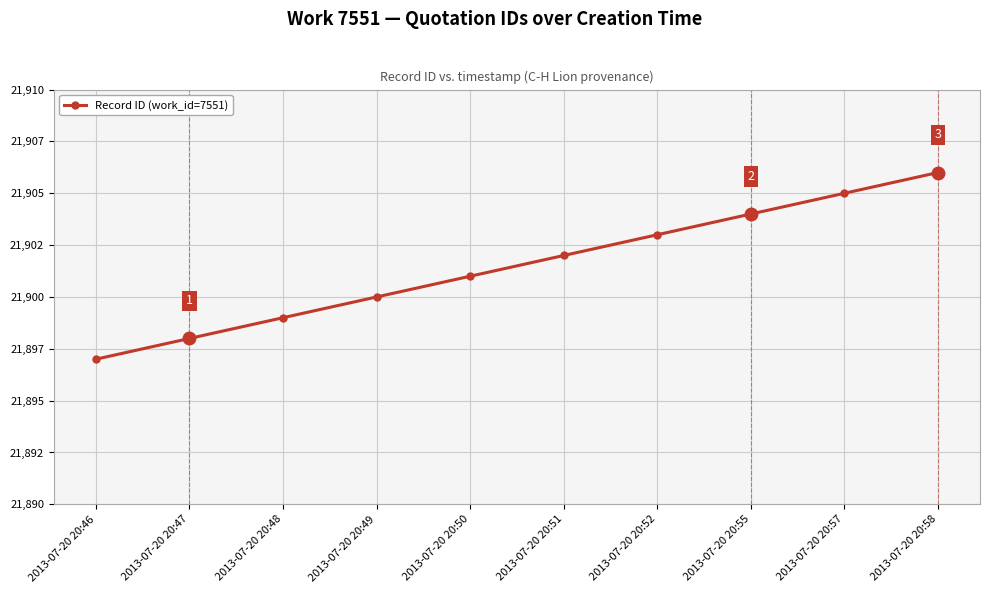

Reading right to left, transcribe all the data shown in this chart.

2013-07-20 20:58=21906	2013-07-20 20:57=21905	2013-07-20 20:55=21904	2013-07-20 20:52=21903	2013-07-20 20:51=21902	2013-07-20 20:50=21901	2013-07-20 20:49=21900	2013-07-20 20:48=21899	2013-07-20 20:47=21898	2013-07-20 20:46=21897